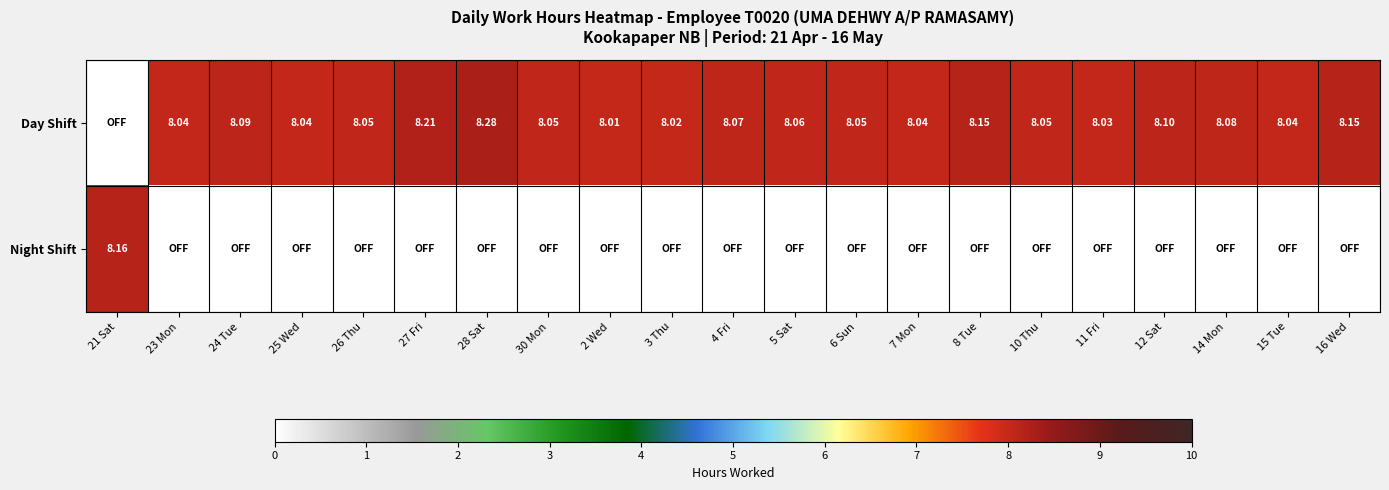

What is the difference between the Day Shift values at 28 Sat and 8 Tue?

0.1